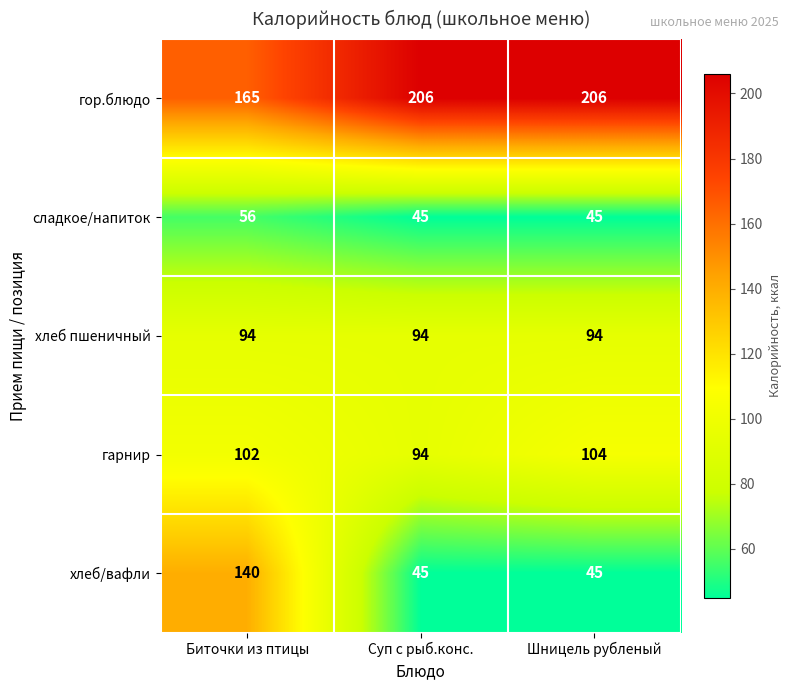

Reading left to right, what are all the values shown in this chart?

гор.блюдо: Биточки из птицы=165	Суп с рыб.конс.=206	Шницель рубленый=206
сладкое/напиток: Биточки из птицы=56	Суп с рыб.конс.=45	Шницель рубленый=45
хлеб пшеничный: Биточки из птицы=94	Суп с рыб.конс.=94	Шницель рубленый=94
гарнир: Биточки из птицы=102	Суп с рыб.конс.=94	Шницель рубленый=104
хлеб/вафли: Биточки из птицы=140	Суп с рыб.конс.=45	Шницель рубленый=45